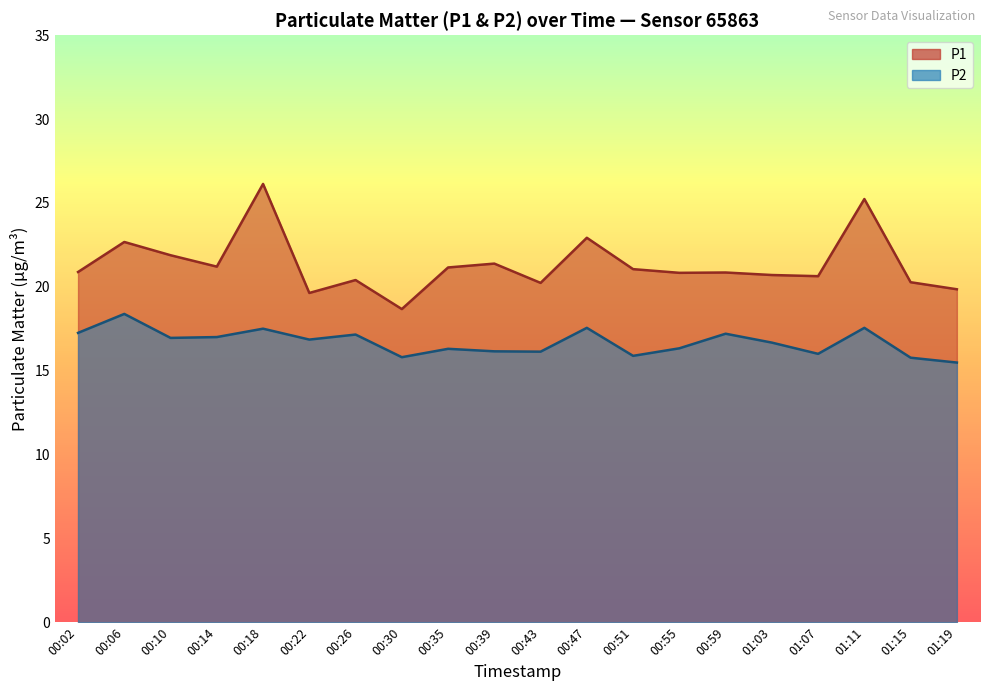

True or false: P1 and P2 cross at least once.

False